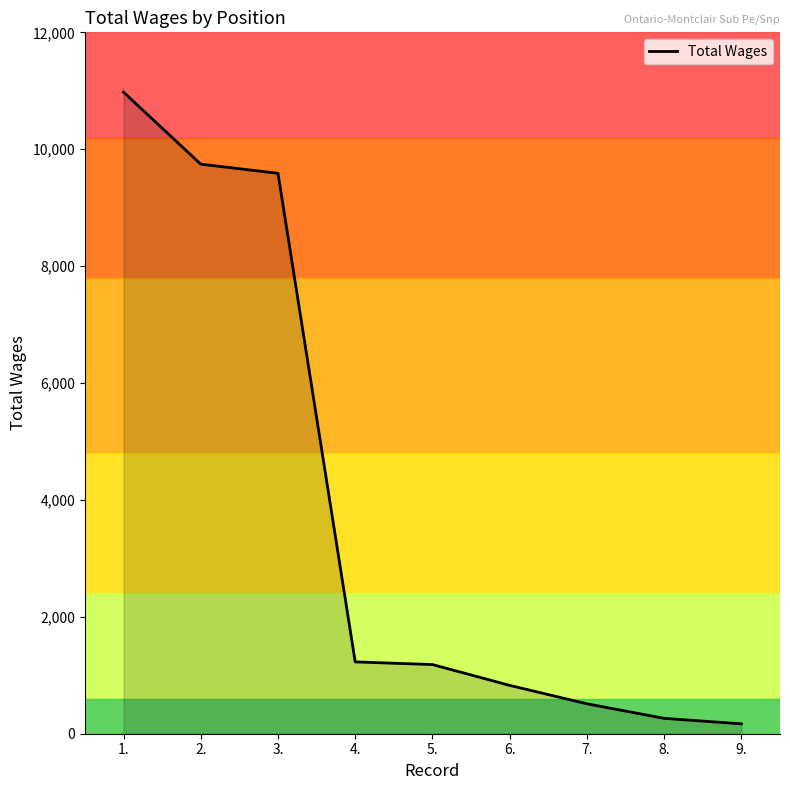

What is the ratio of the value at 7. to the value at 5.?

0.4